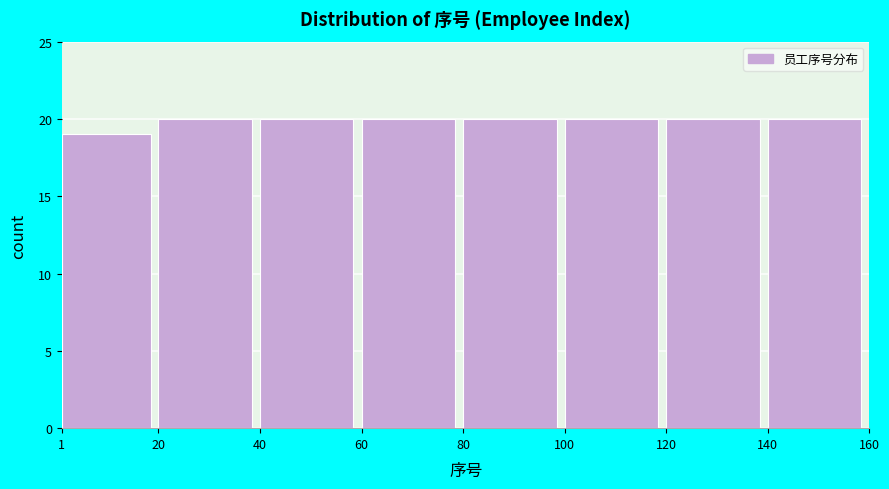

How tall is the bar that spans 20 to 40 on the x-axis? The values are not printed on the chart, so give them approximately, as read against the axis.

20